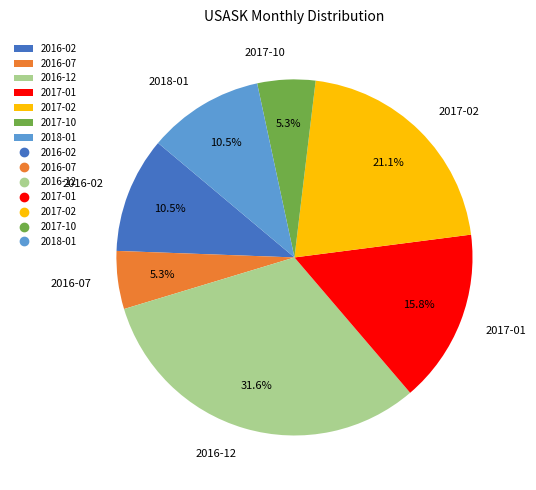

Is there any slice that represents more than half of the pie?

No